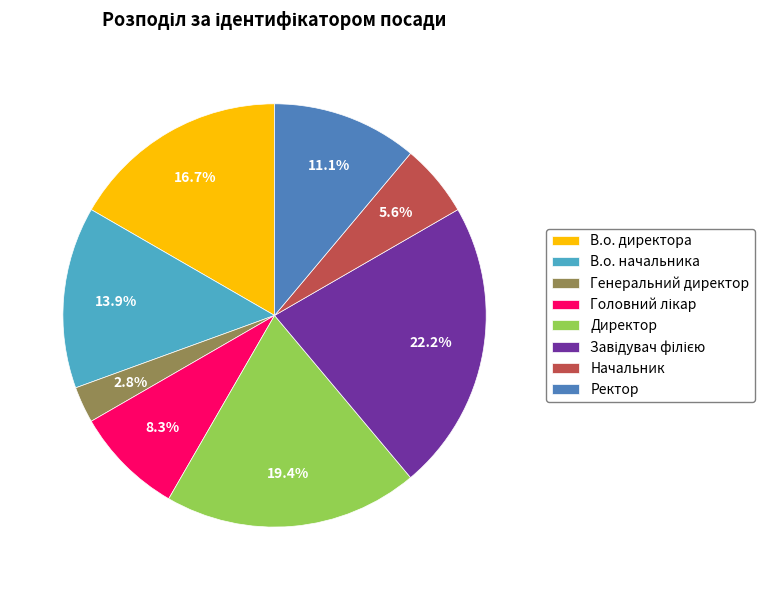

Which has a higher value, В.о. начальника or В.о. директора?

В.о. директора